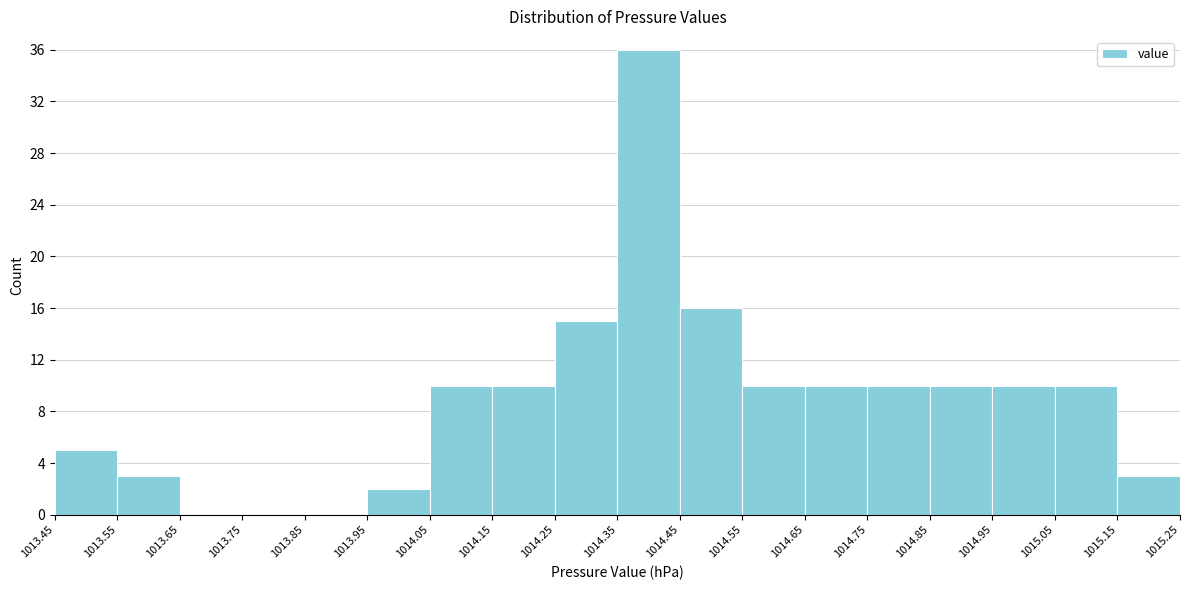

Reading left to right, list every bar in this chart as the range it spans on the x-axis followed by its height. The values are not printed on the chart, so give them approximately, as read against the axis.

1013.45 to 1013.55: 5
1013.55 to 1013.65: 3
1013.65 to 1013.75: 0
1013.75 to 1013.85: 0
1013.85 to 1013.95: 0
1013.95 to 1014.05: 2
1014.05 to 1014.15: 10
1014.15 to 1014.25: 10
1014.25 to 1014.35: 15
1014.35 to 1014.45: 36
1014.45 to 1014.55: 16
1014.55 to 1014.65: 10
1014.65 to 1014.75: 10
1014.75 to 1014.85: 10
1014.85 to 1014.95: 10
1014.95 to 1015.05: 10
1015.05 to 1015.15: 10
1015.15 to 1015.25: 3